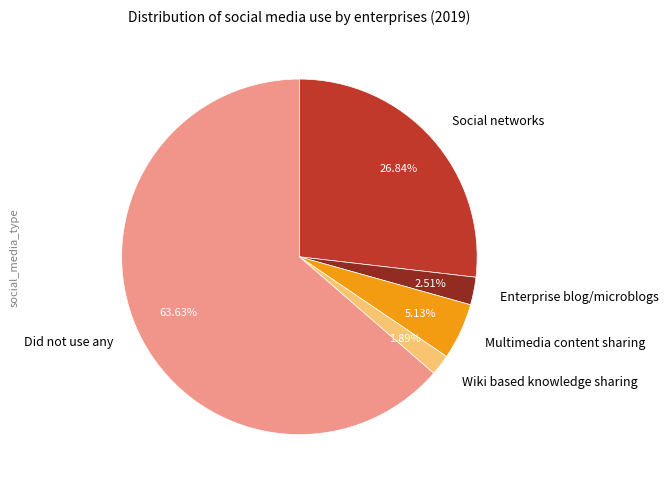

To the nearest percent, what is the combined percentage of Did not use any and Social networks?

90%